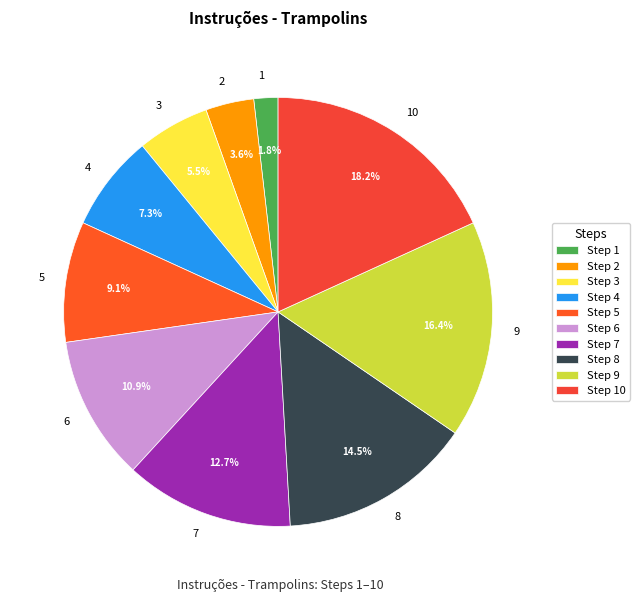

The 9 slice represents 16% of the pie. True or false?

True